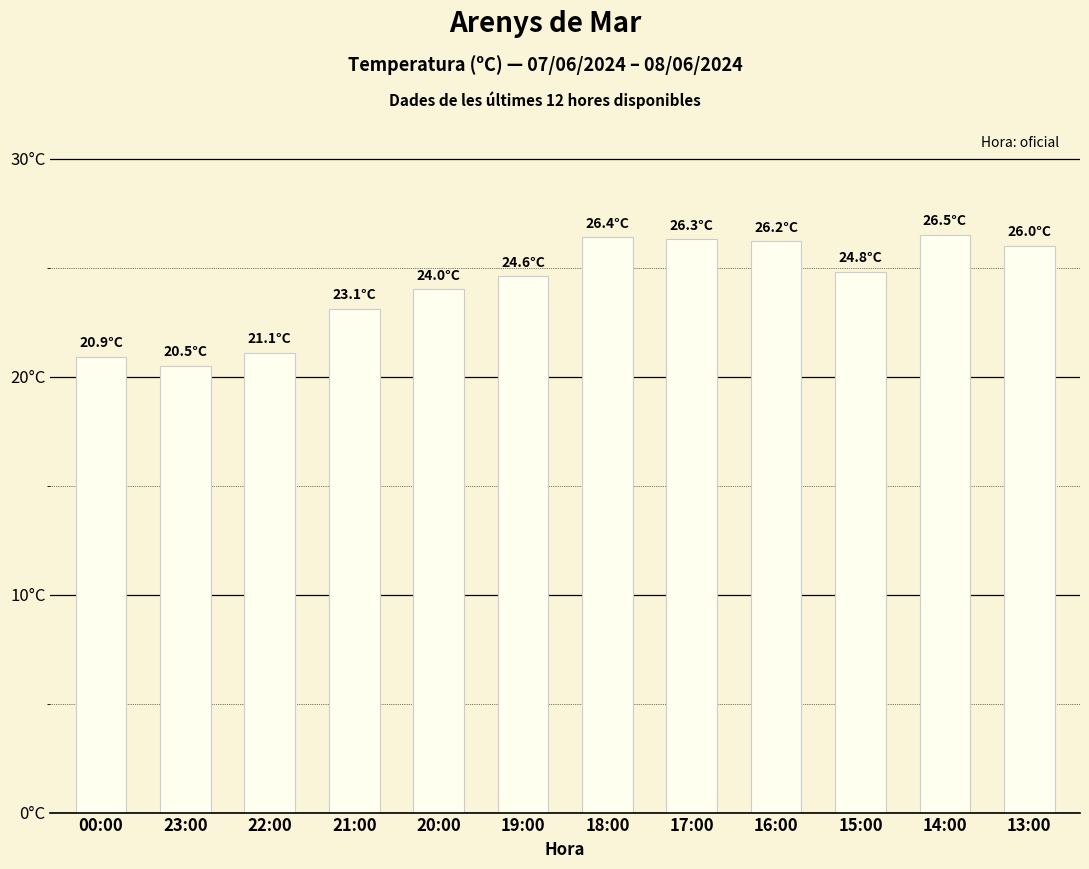

True or false: the data shows 11.0 at 22:00.

False